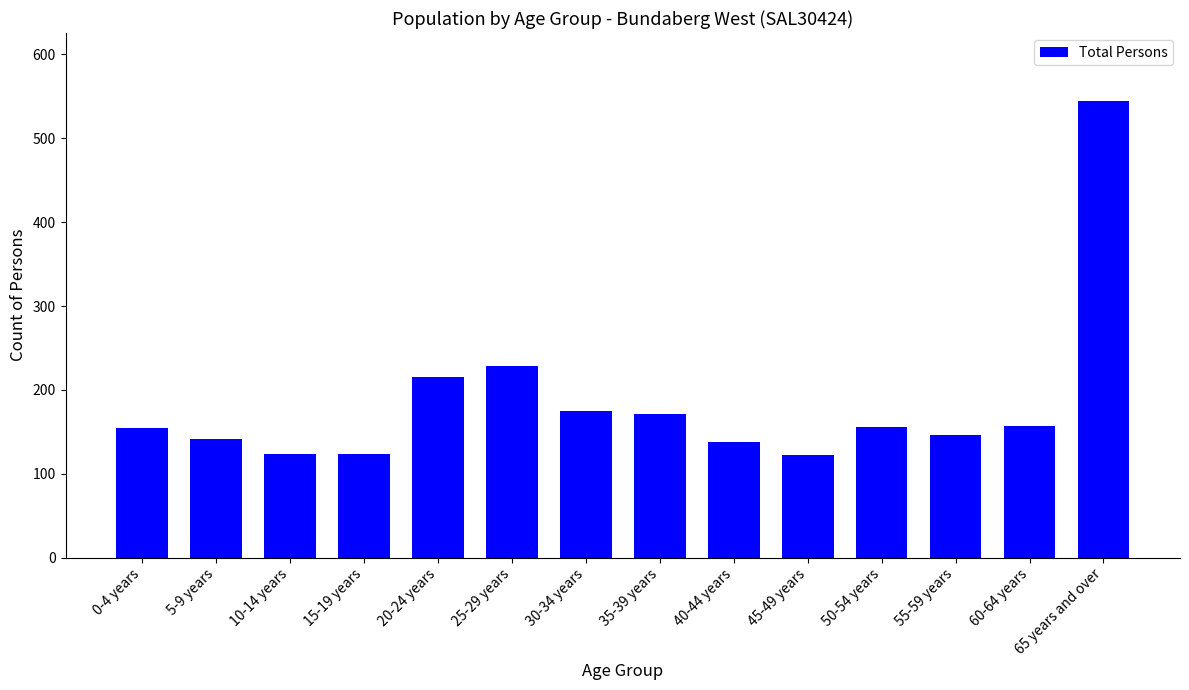

Which has a higher value, 60-64 years or 35-39 years?

35-39 years